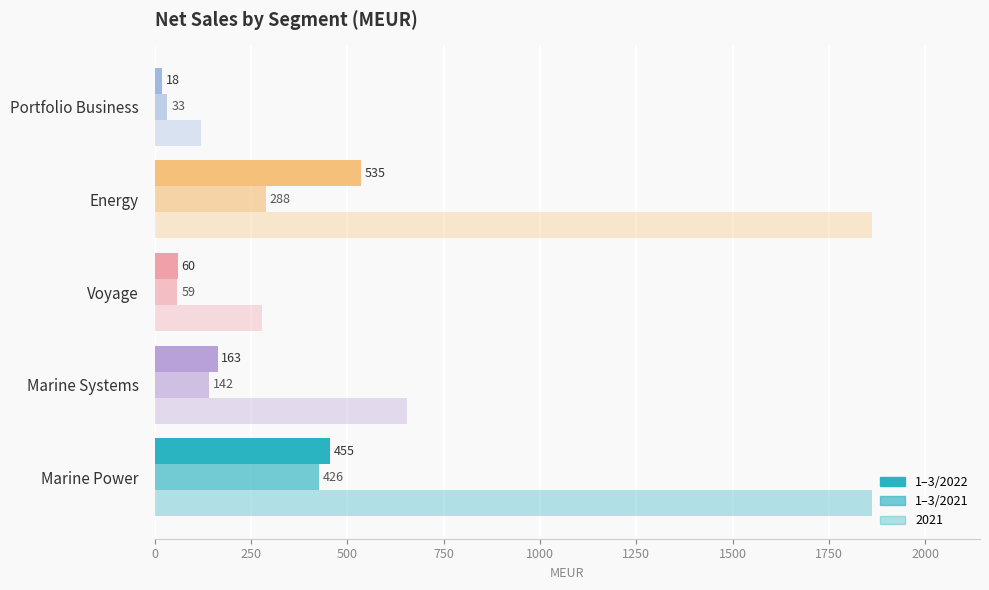

What is the minimum value shown in the chart?

18